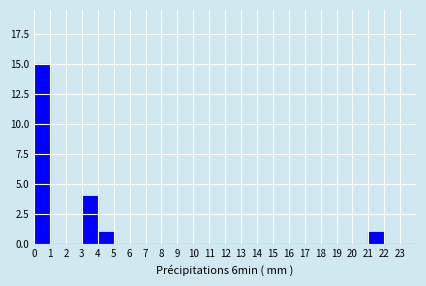

Reading left to right, transcribe this chart: for each bar, give the range it covers on the x-axis and its height. The values are not printed on the chart, so give them approximately, as read against the axis.

0 to 1: 15
1 to 2: 0
2 to 3: 0
3 to 4: 4
4 to 5: 1
5 to 6: 0
6 to 7: 0
7 to 8: 0
8 to 9: 0
9 to 10: 0
10 to 11: 0
11 to 12: 0
12 to 13: 0
13 to 14: 0
14 to 15: 0
15 to 16: 0
16 to 17: 0
17 to 18: 0
18 to 19: 0
19 to 20: 0
20 to 21: 0
21 to 22: 1
22 to 23: 0
23 to 24: 0